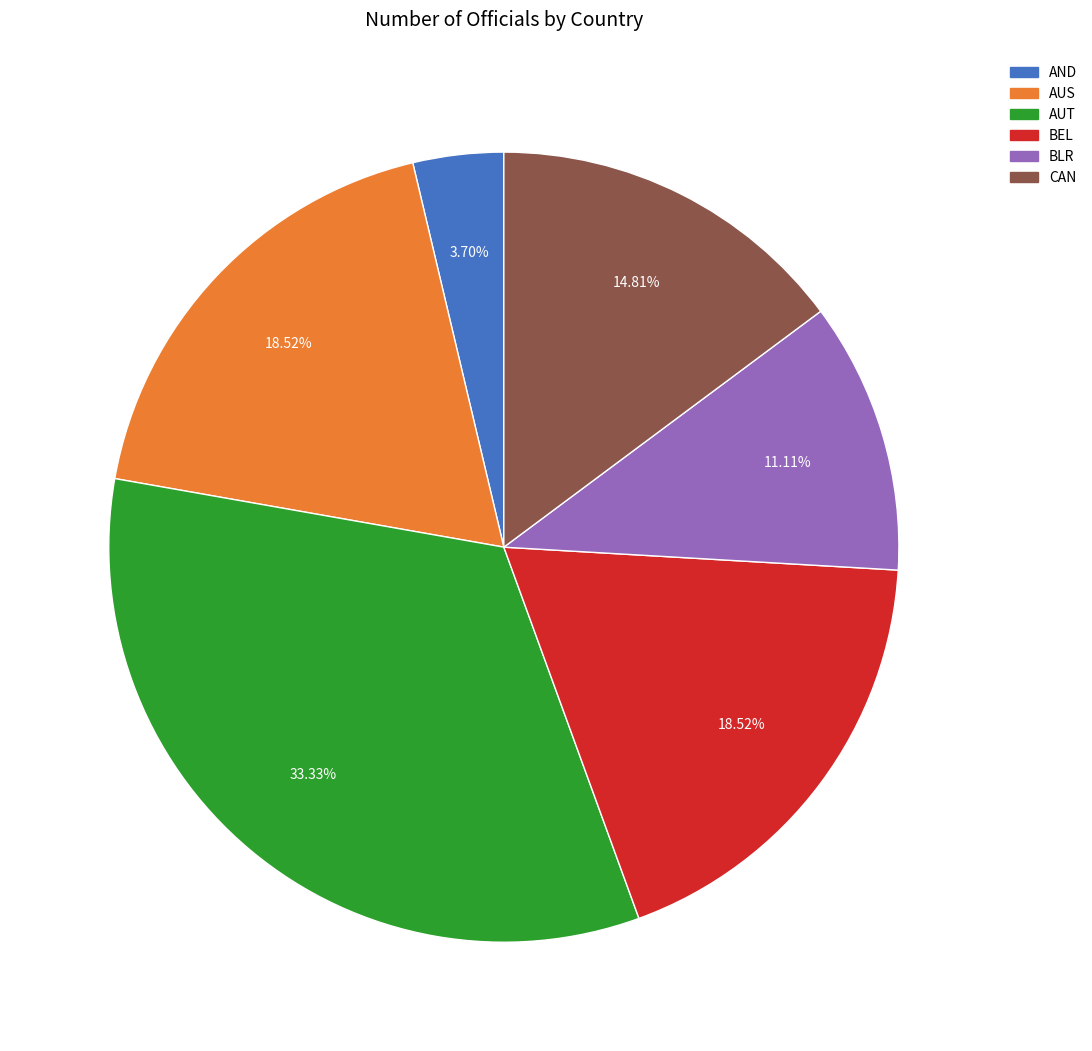

Count the number of slices in the pie.

6